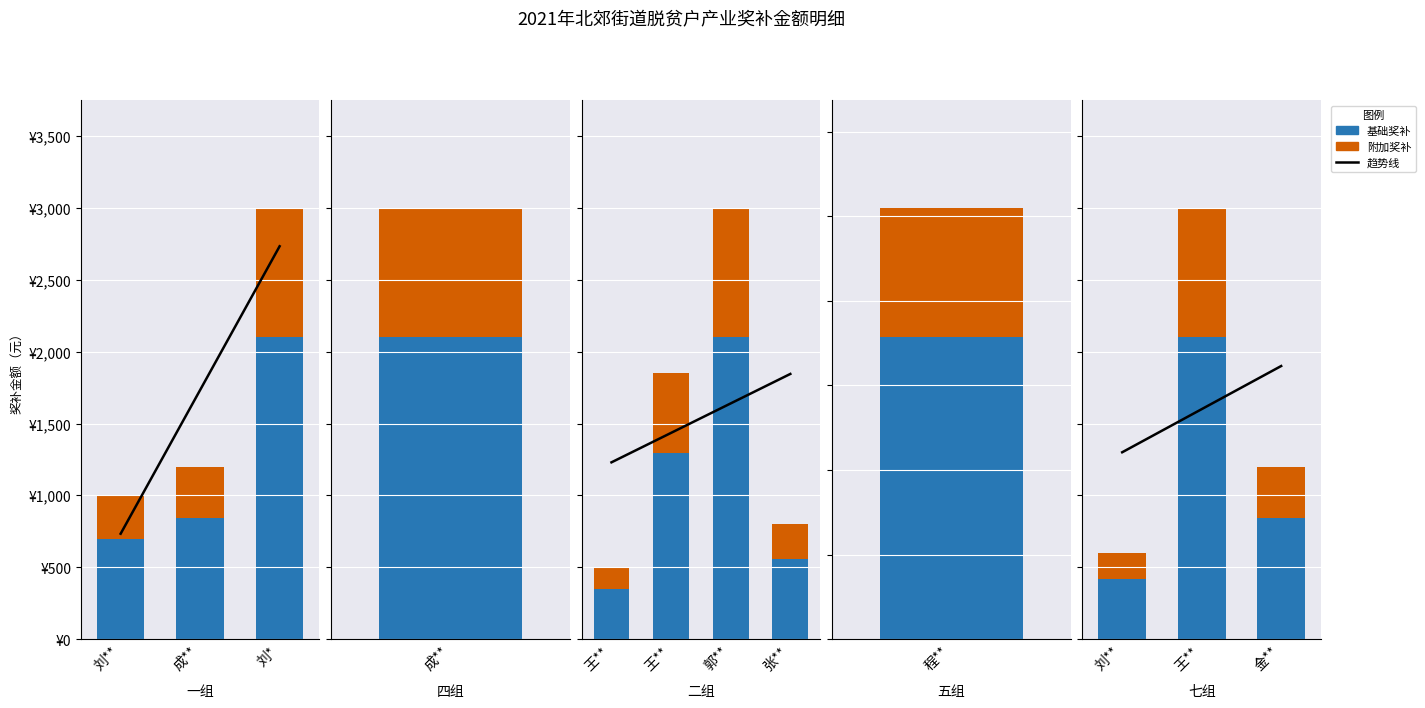

Is the value of 附加奖补 at 刘** greater than the value of 趋势线 at 王**?

No